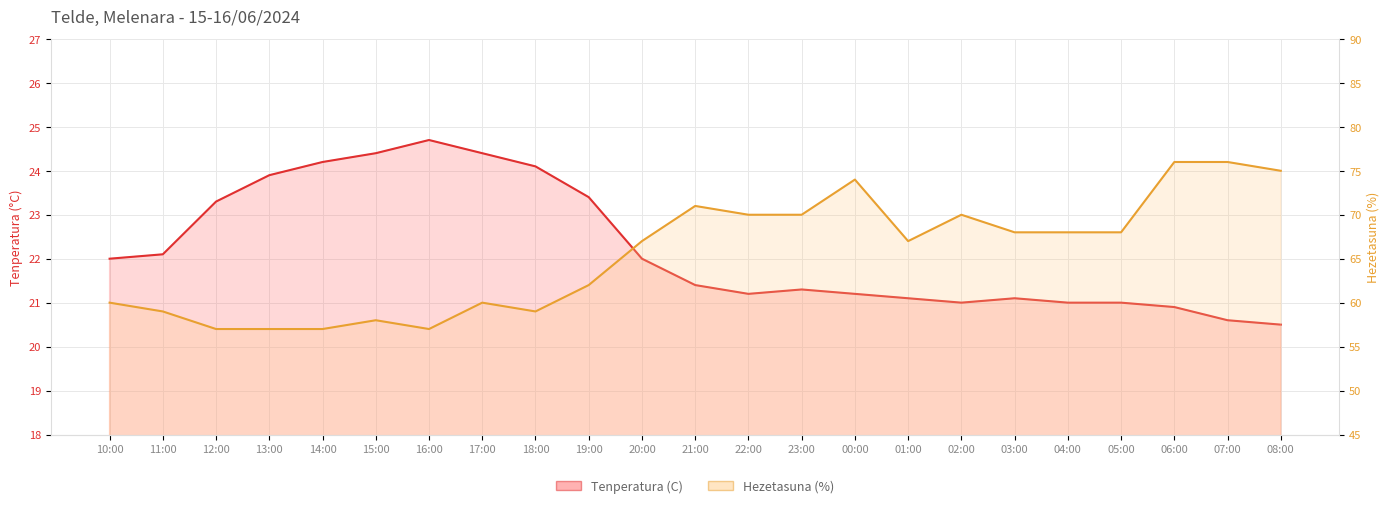

What is the label of the 4th point from the right?

05:00